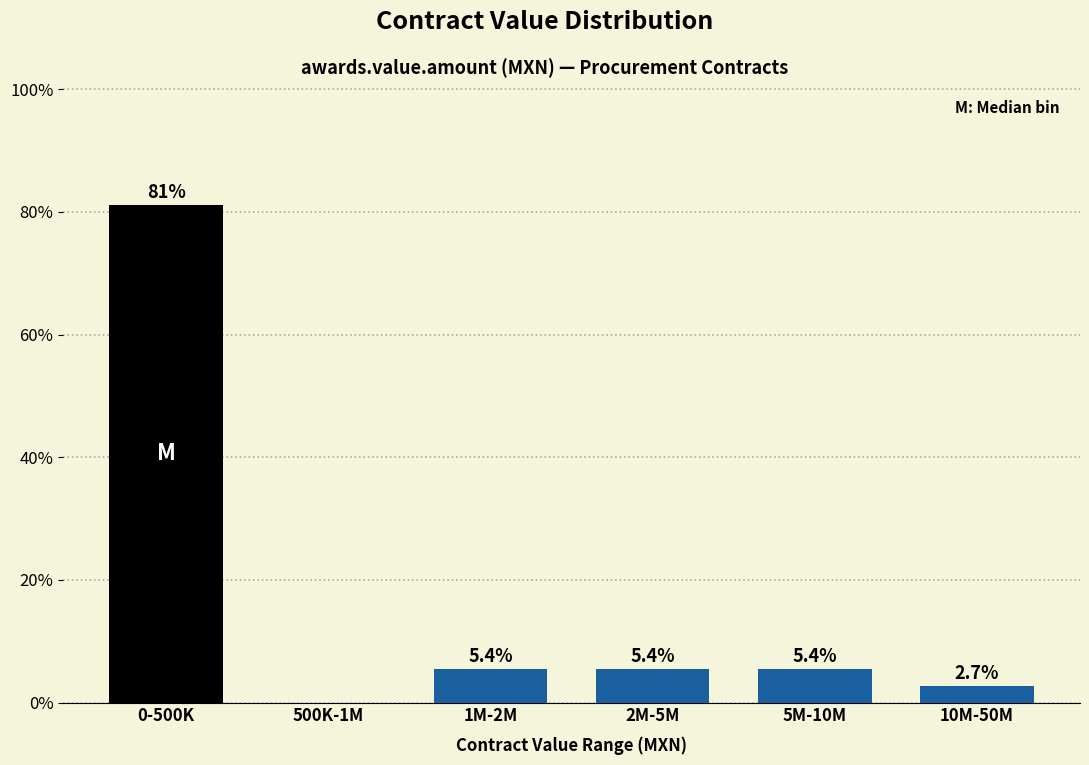

Reading left to right, list all the values displayed in this chart.

0-500K=81.1	500K-1M=0.0	1M-2M=5.4	2M-5M=5.4	5M-10M=5.4	10M-50M=2.7